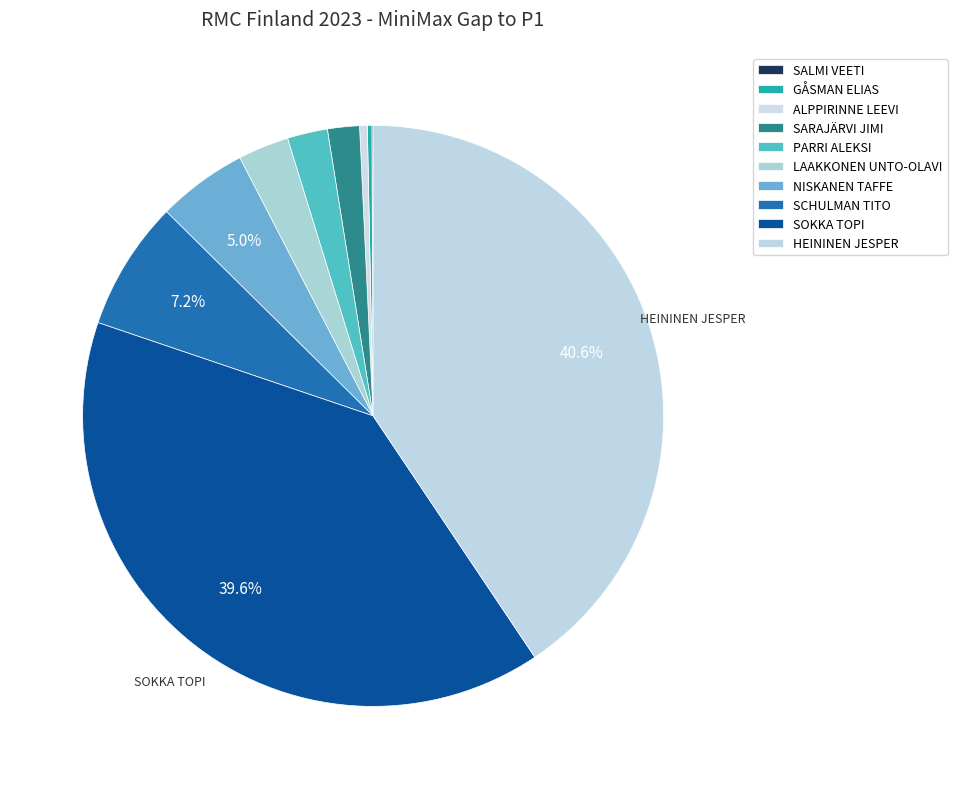

Which has a higher value, ALPPIRINNE LEEVI or SALMI VEETI?

ALPPIRINNE LEEVI